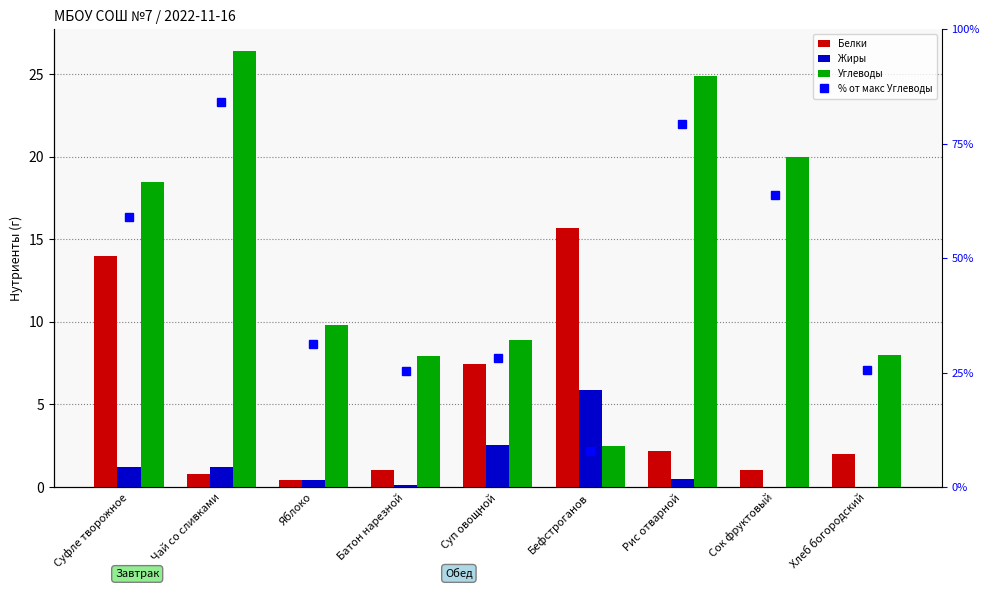

What is the spread (max minus min) of values at Рис отварной?

78.8